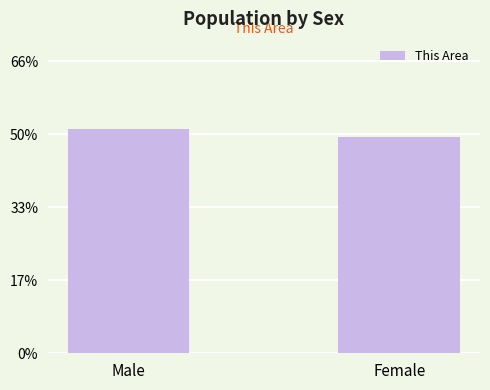

How many values are between 0 and 1?

2